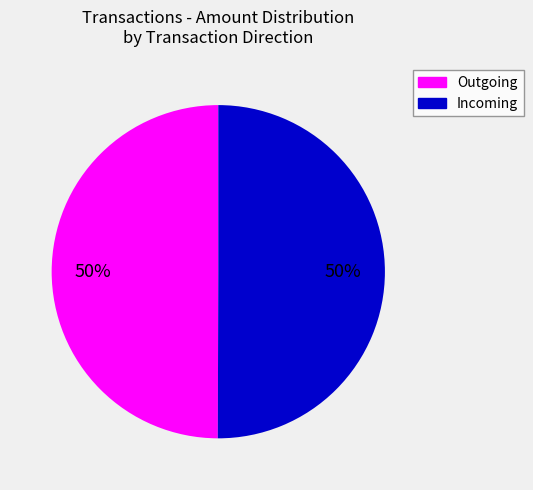

To the nearest percent, what is the average slice percentage?

50%